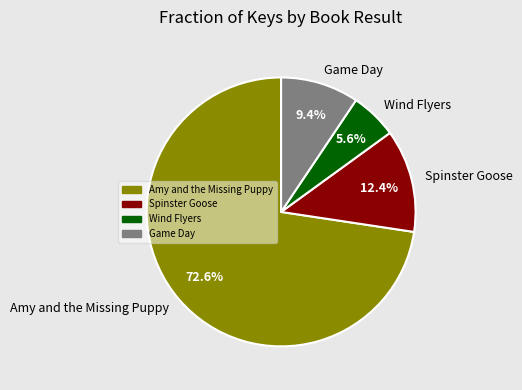

Approximately how many times larger is the value at Amy and the Missing Puppy compared to Wind Flyers?

13.0